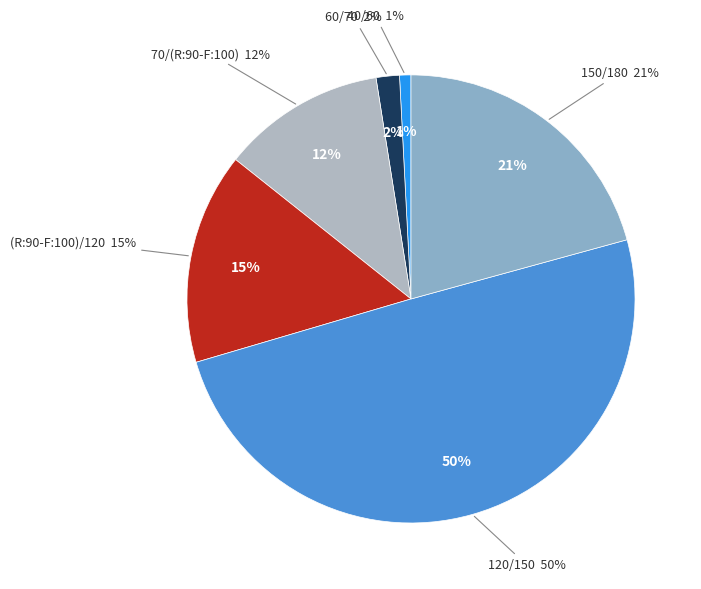

What is the ratio of the value at 60/70 to the value at 150/180?

0.1